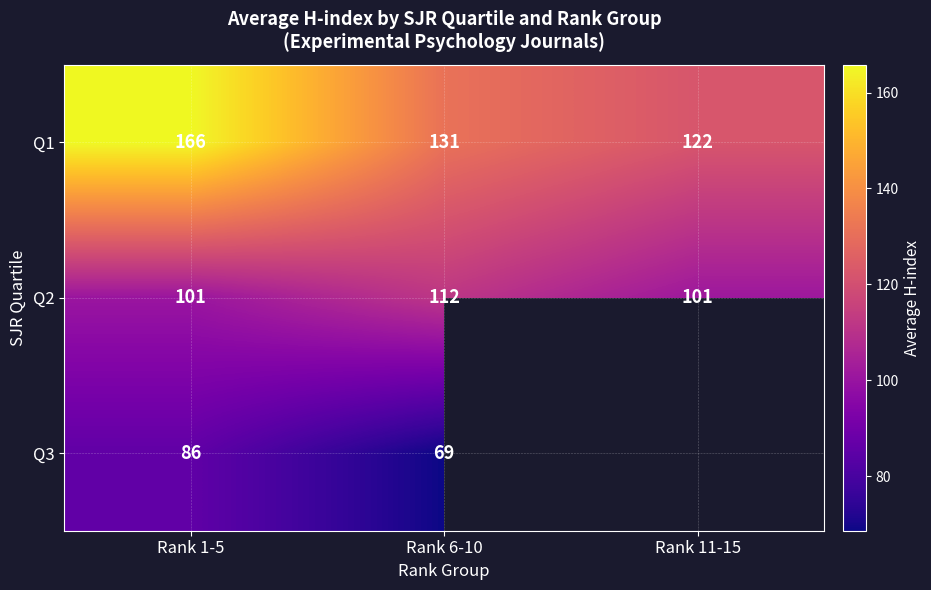

List the labels in order of Q1 value, smallest first.

Rank 11-15, Rank 6-10, Rank 1-5